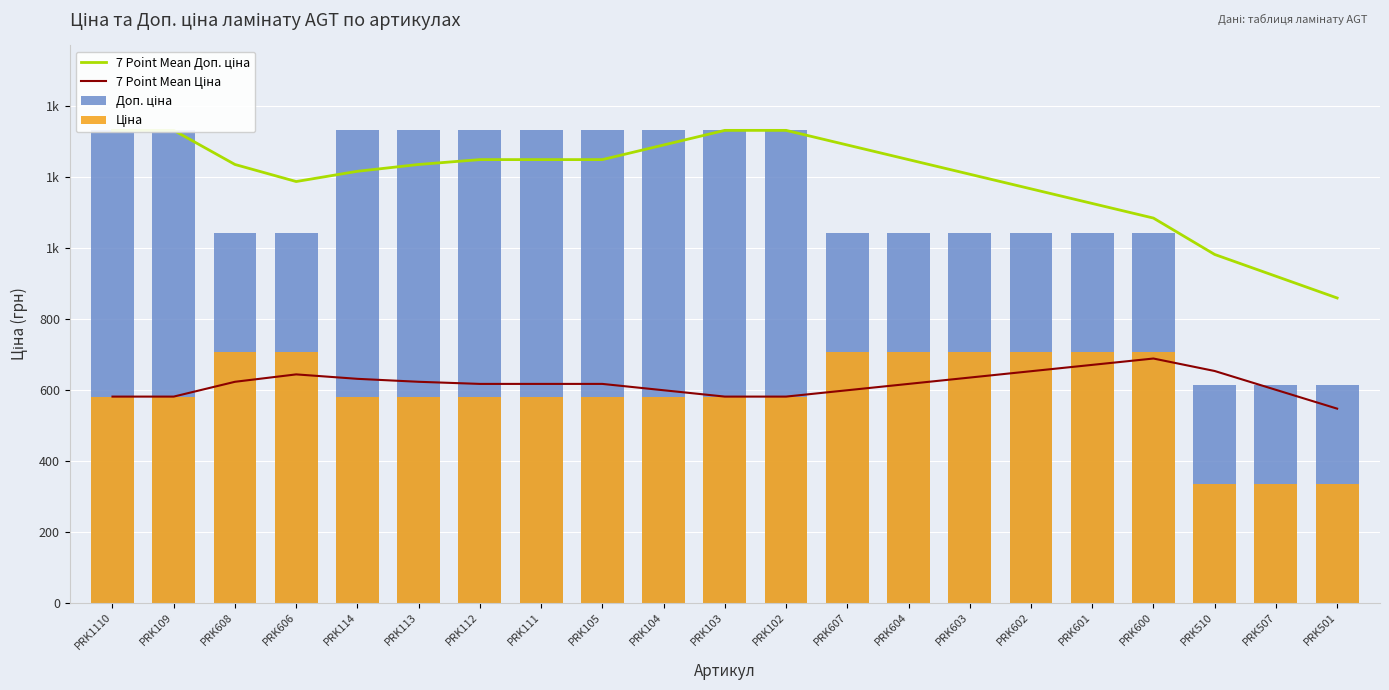

List the labels in order of Ціна value, smallest first.

PRK510, PRK507, PRK501, PRK1110, PRK109, PRK114, PRK113, PRK112, PRK111, PRK105, PRK104, PRK103, PRK102, PRK608, PRK606, PRK607, PRK604, PRK603, PRK602, PRK601, PRK600